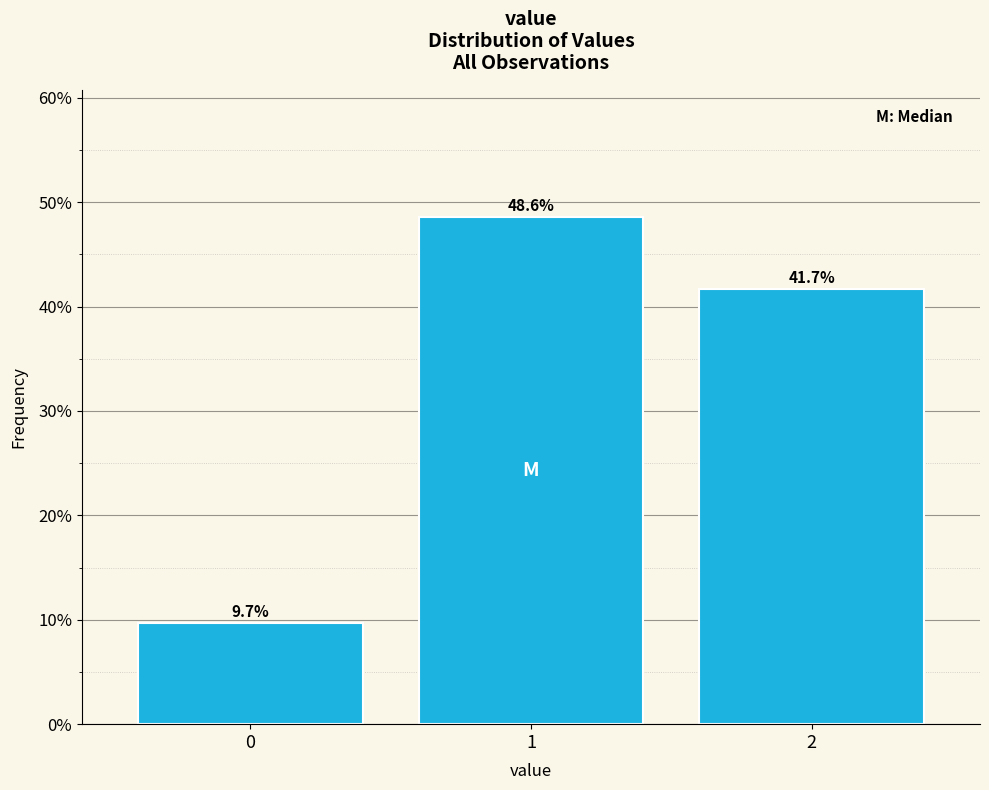

Reading left to right, what are all the values shown in this chart?

9.7	48.6	41.7